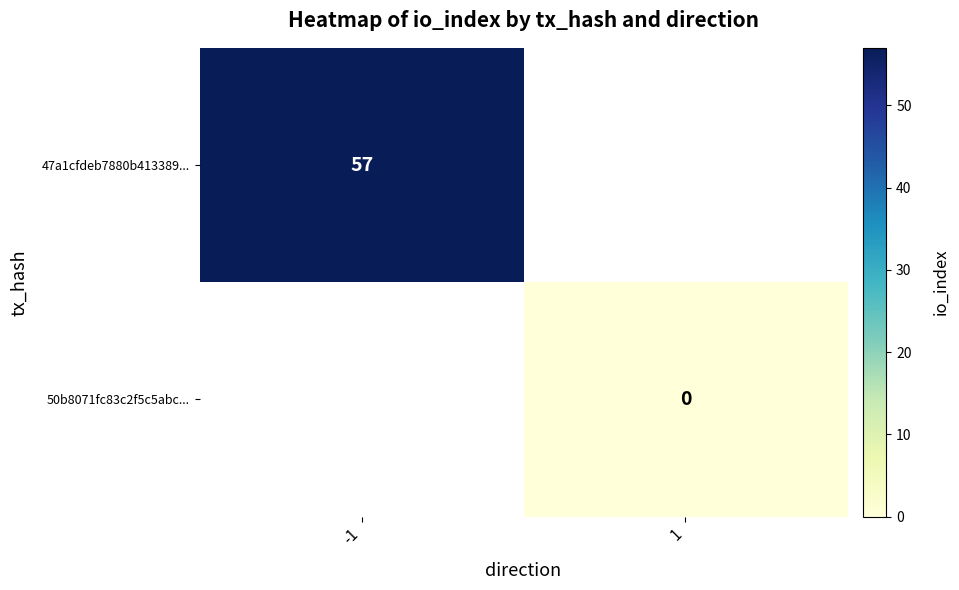

The value of 47a1cfdeb7880b413389... at -1 is 82. True or false?

False